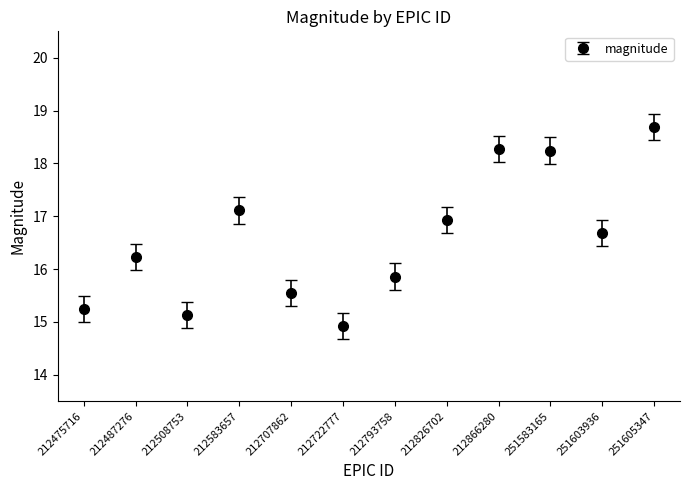

What is the maximum value shown in the chart?

18.7